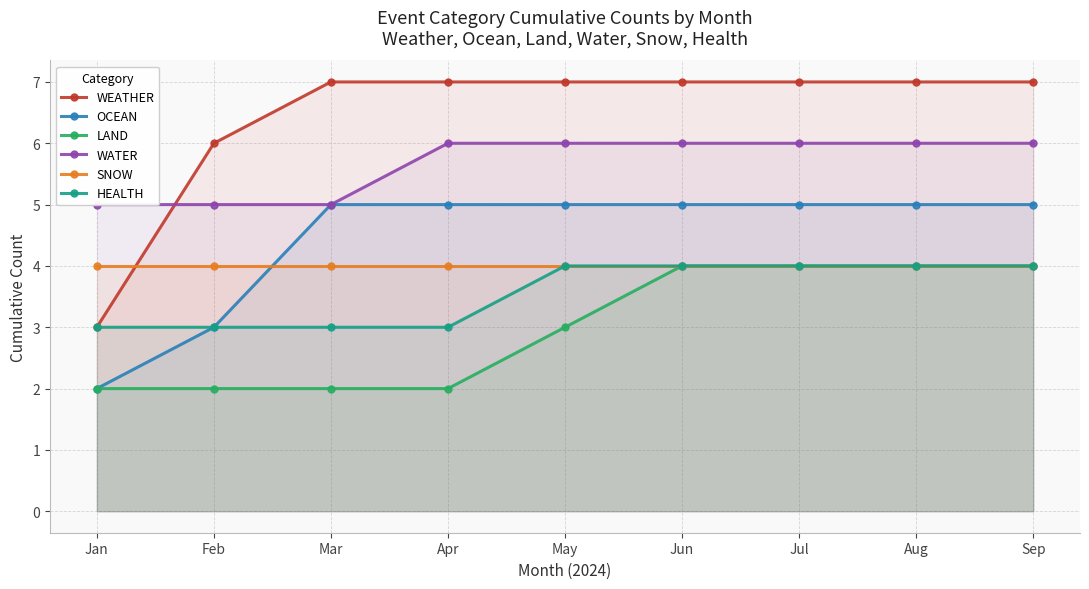

What is the average value of the LAND series?

3